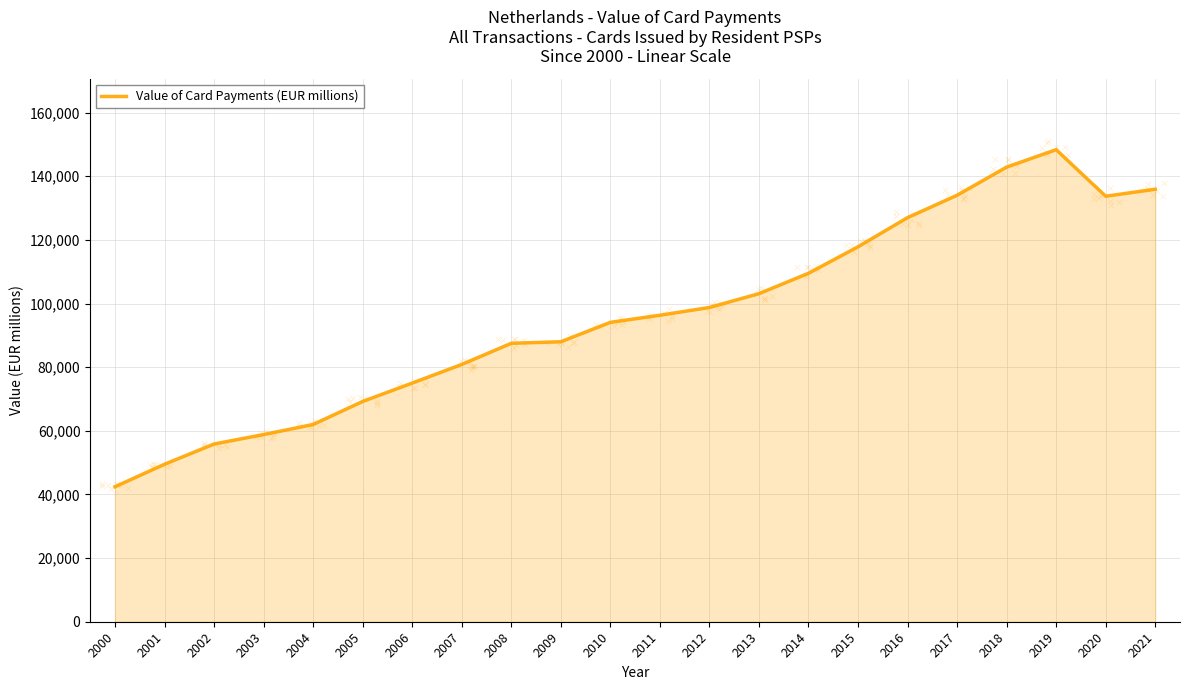

What is the ratio of the value at 2010 to the value at 2012?

1.0